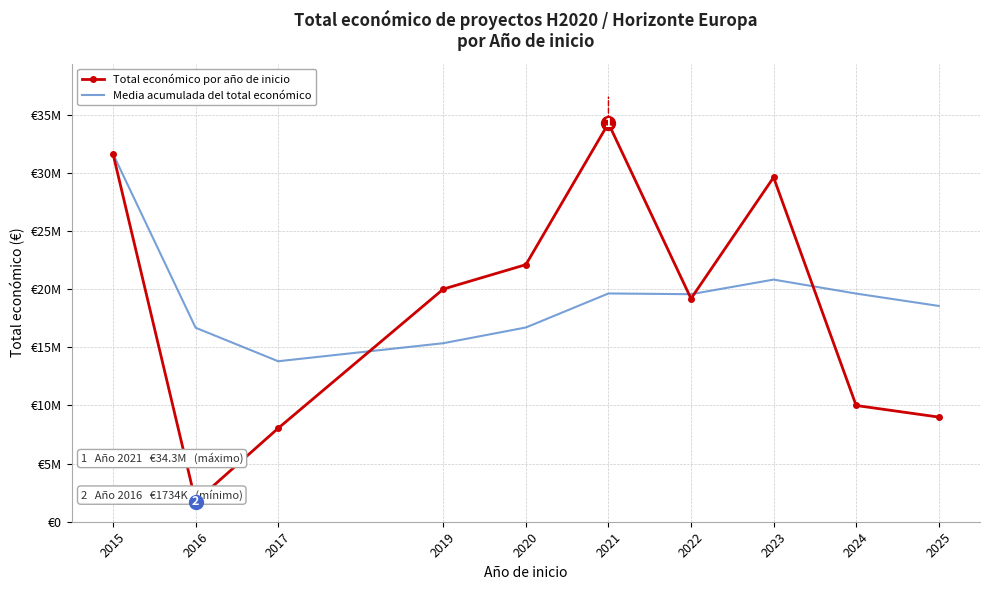

What are all the series names shown in the legend?

Total económico por año de inicio, Media acumulada del total económico